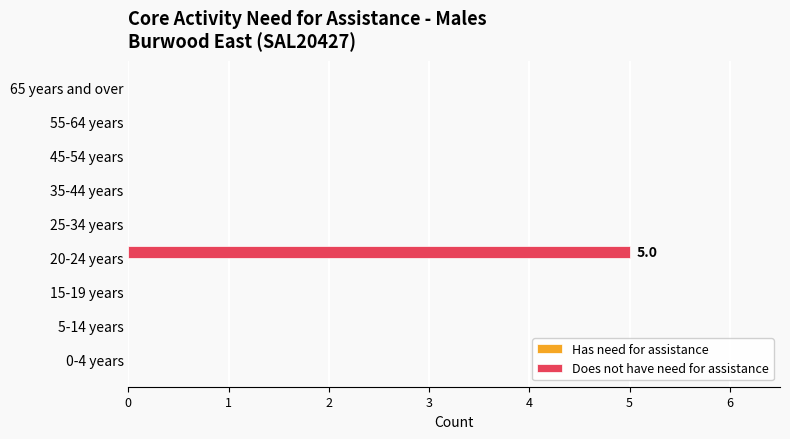

True or false: the data shows 0 at 5-14 years.

True